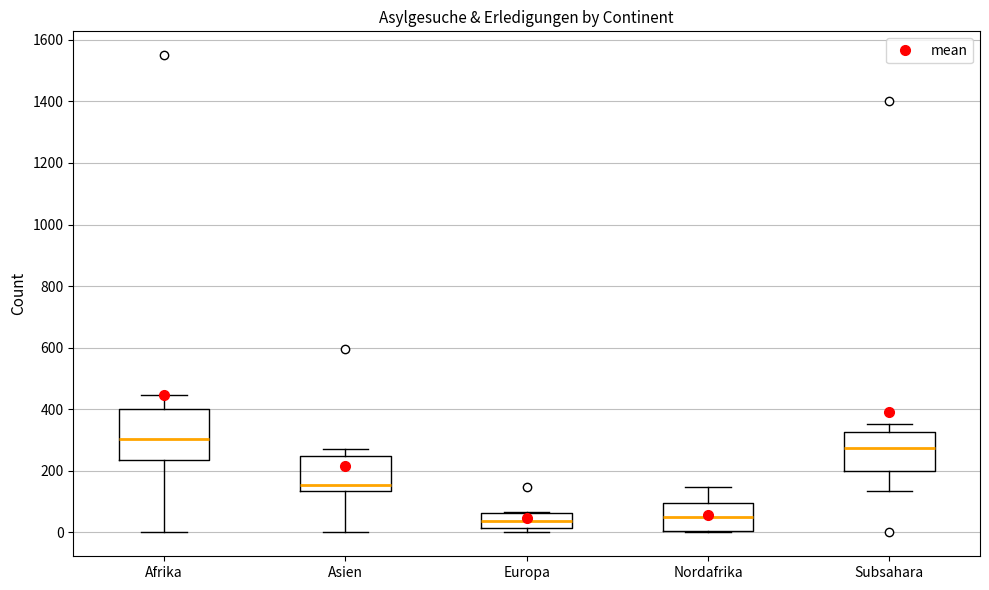

Which box is the tallest, from its lower edge to its upper edge?

Afrika